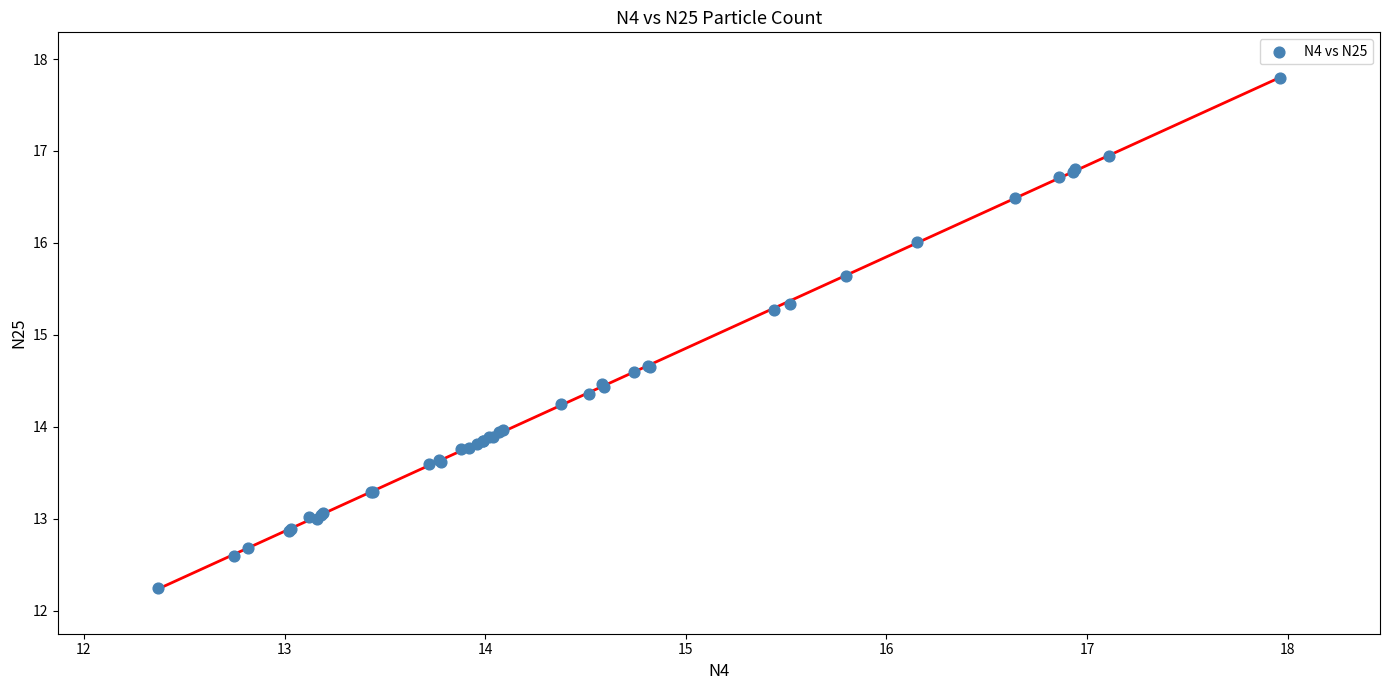

What Y value in the scatter plot is closest to 15?

15.3